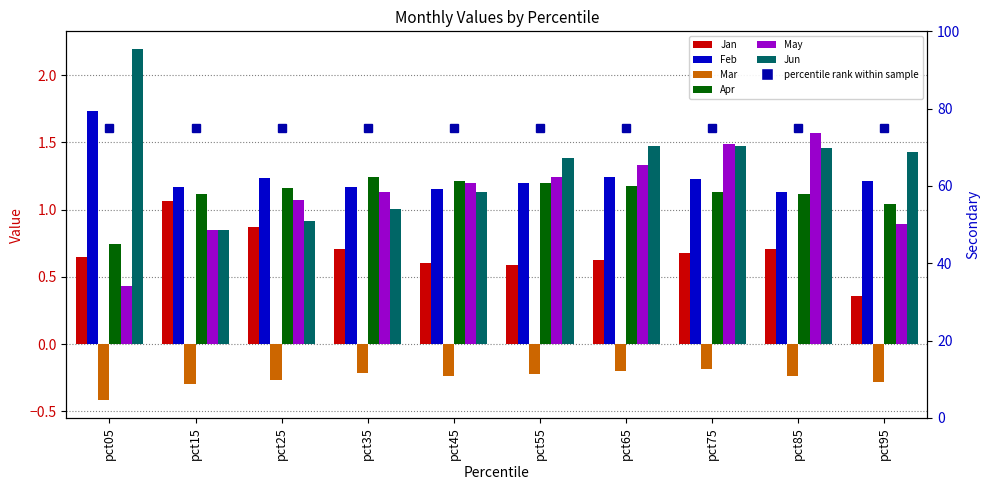

What is the total value across all series at pct95?

4.7